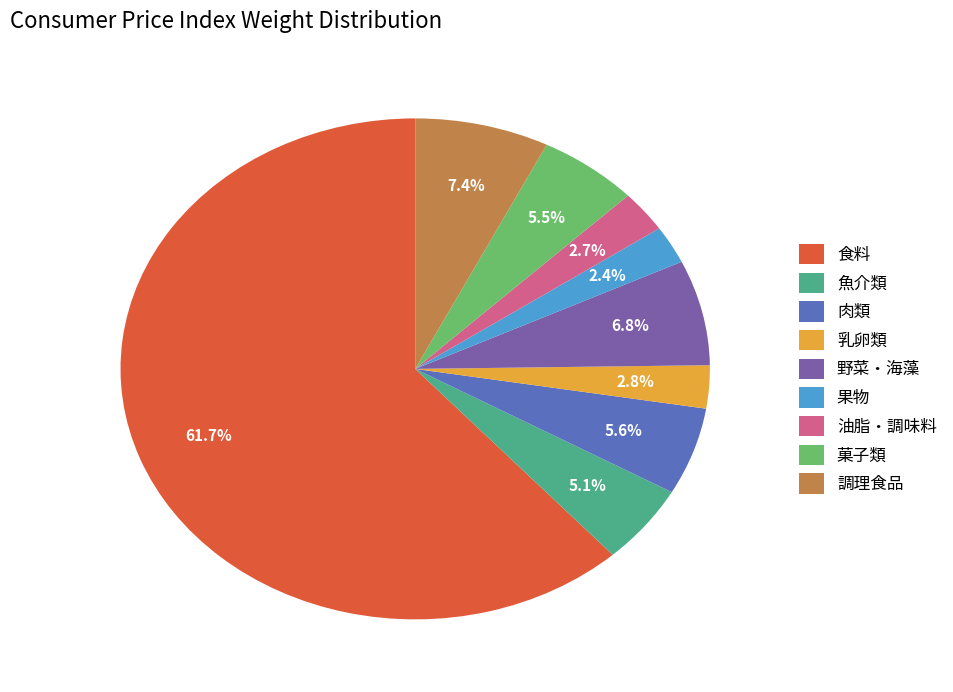

What is the majority slice?

食料